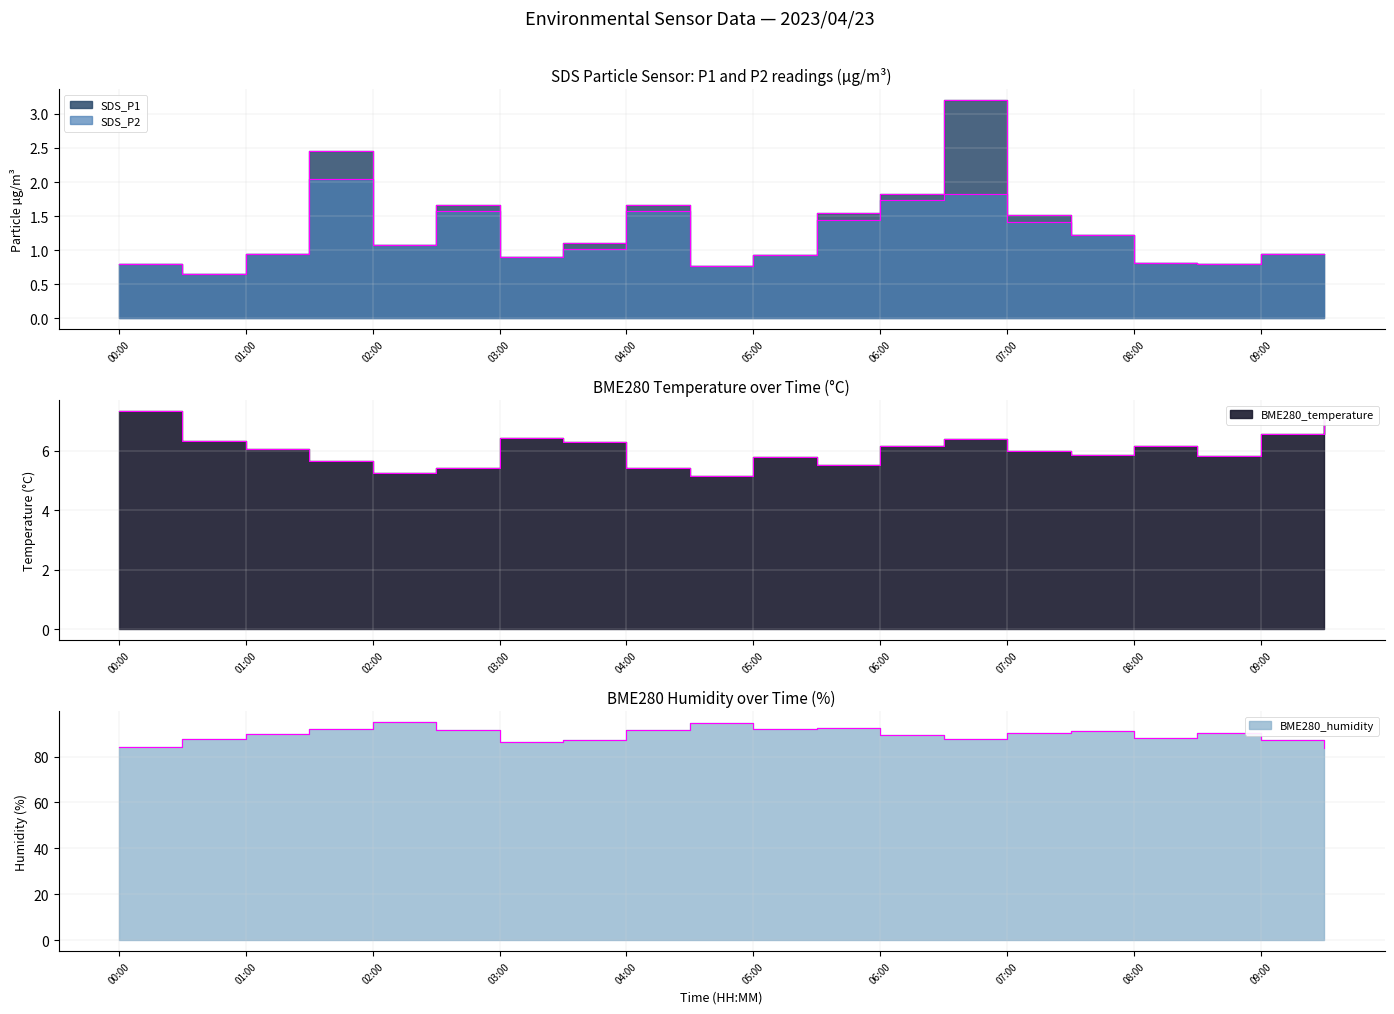

Which series has the largest total across all categories?

BME280_hum